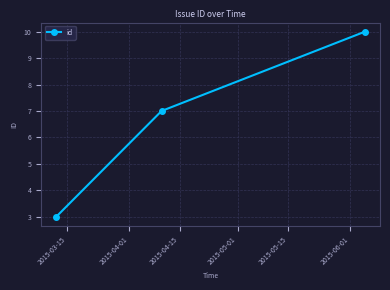

What is the difference between the maximum and minimum values?

7